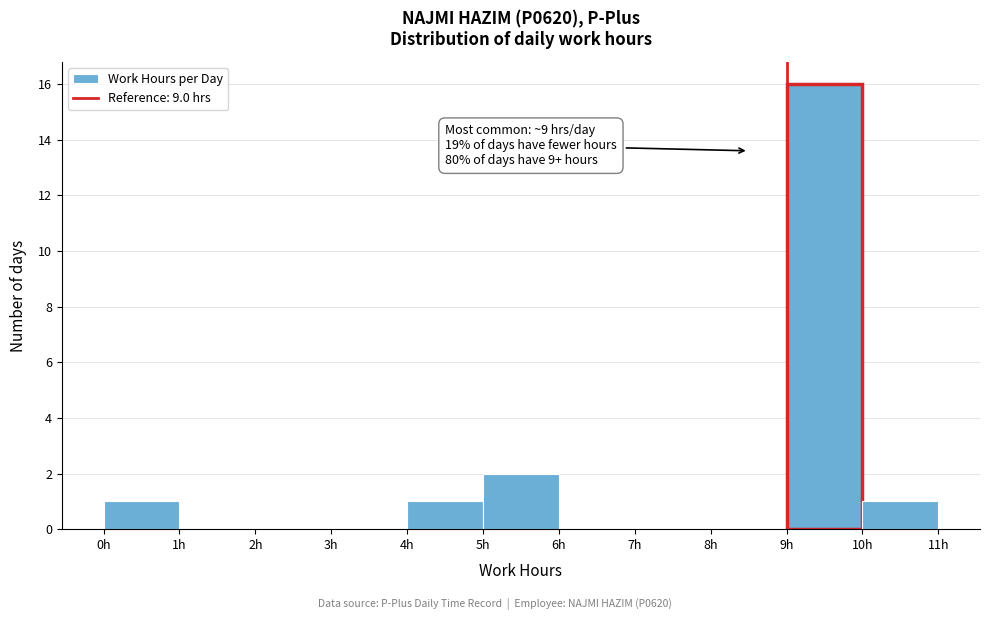

Which range on the x-axis has the tallest bar?

9 to 10